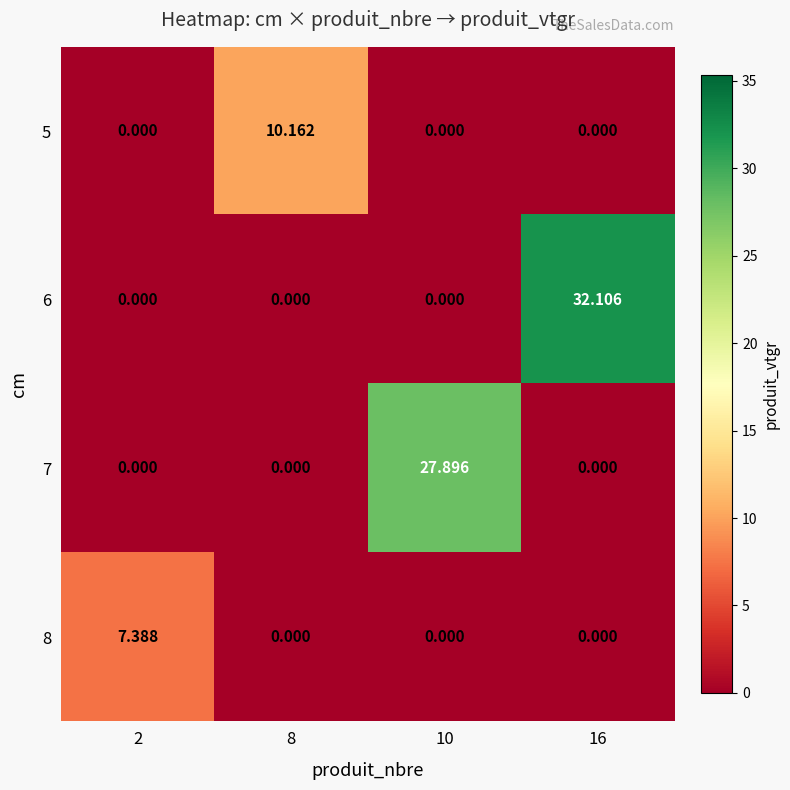

Is the value of 5 at 16 greater than the value of 6 at 16?

No